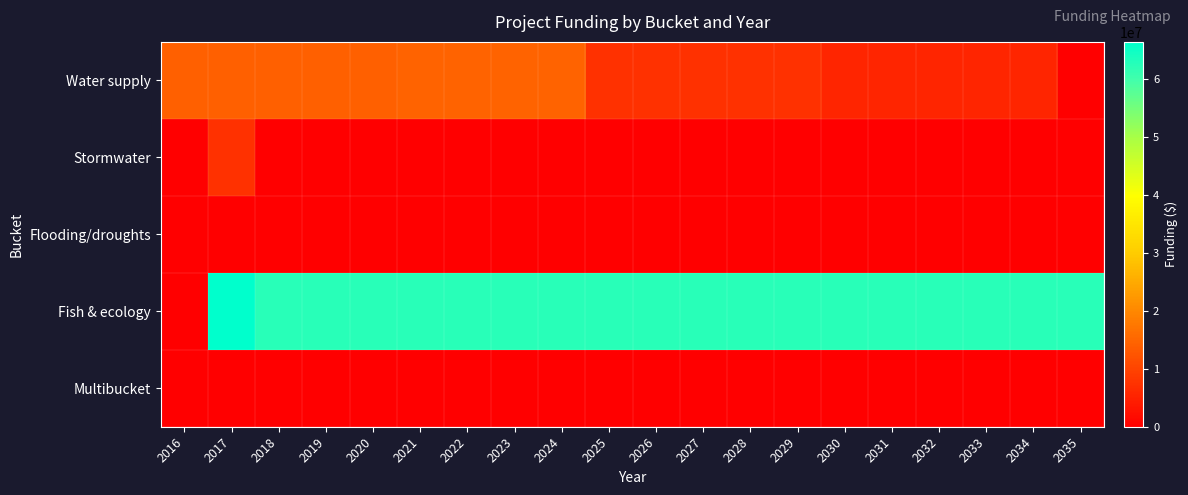

Reading left to right, extract all data points from this chart.

Water supply: 2016=14018333	2017=14018333	2018=14018333	2019=14018333	2020=14018333	2021=14665000	2022=14665000	2023=14665000	2024=14665000	2025=7394000	2026=7394000	2027=7394000	2028=7394000	2029=7394000	2030=5544000	2031=5544000	2032=5544000	2033=5544000	2034=5544000	2035=0
Stormwater: 2016=0	2017=7334148	2018=0	2019=0	2020=0	2021=0	2022=0	2023=0	2024=0	2025=0	2026=0	2027=0	2028=0	2029=0	2030=0	2031=0	2032=0	2033=0	2034=0	2035=0
Flooding/droughts: 2016=0	2017=0	2018=0	2019=0	2020=0	2021=0	2022=0	2023=0	2024=0	2025=0	2026=0	2027=0	2028=0	2029=0	2030=0	2031=0	2032=0	2033=0	2034=0	2035=0
Fish & ecology: 2016=0	2017=66357902	2018=62400000	2019=62400000	2020=62400000	2021=62400000	2022=62400000	2023=62400000	2024=62400000	2025=62400000	2026=62400000	2027=62400000	2028=62400000	2029=62400000	2030=62400000	2031=62400000	2032=62400000	2033=62400000	2034=62400000	2035=62400000
Multibucket: 2016=0	2017=0	2018=0	2019=0	2020=0	2021=0	2022=0	2023=0	2024=0	2025=0	2026=0	2027=0	2028=0	2029=0	2030=0	2031=0	2032=0	2033=0	2034=0	2035=0